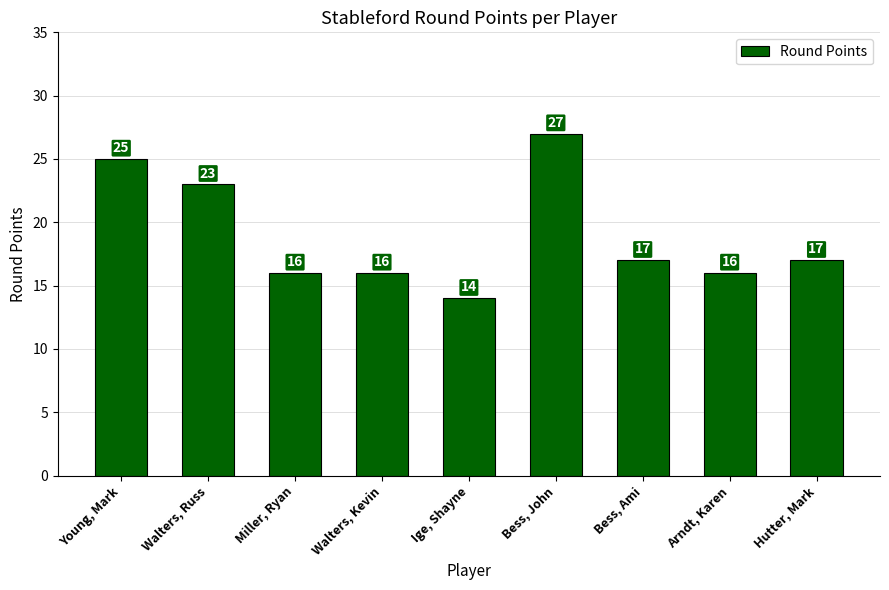

Read the value at Arndt, Karen.

16